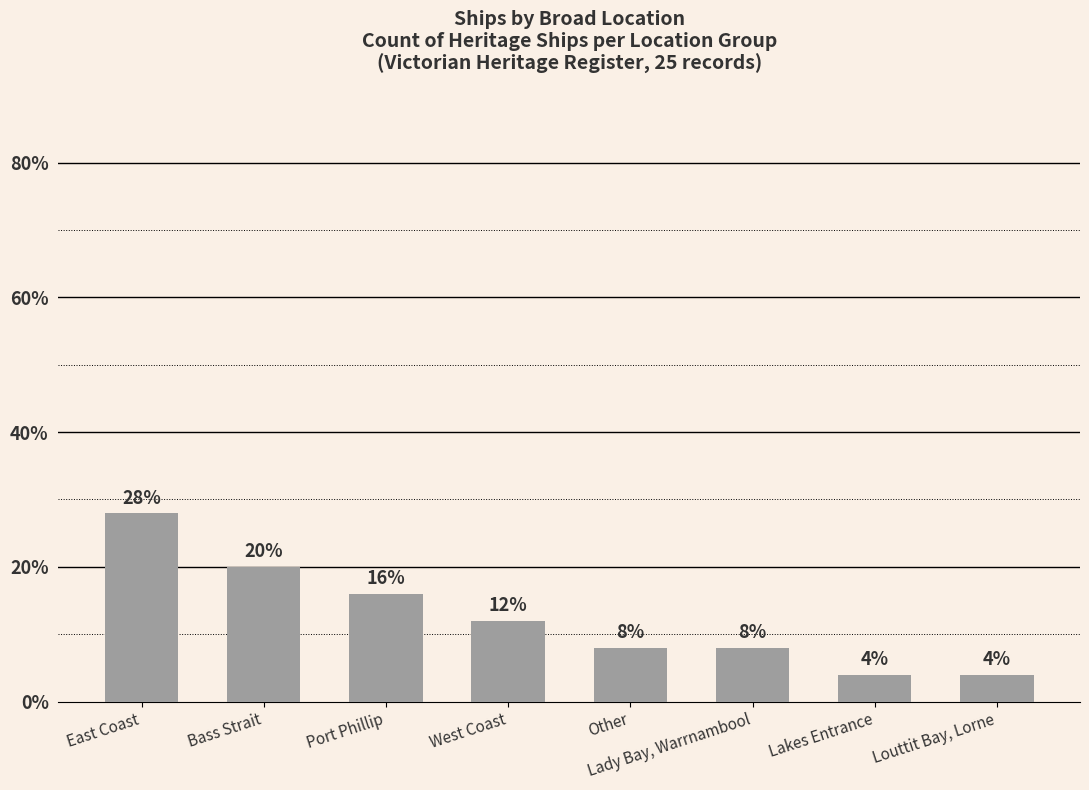

What is the approximate value at West Coast?

12.0